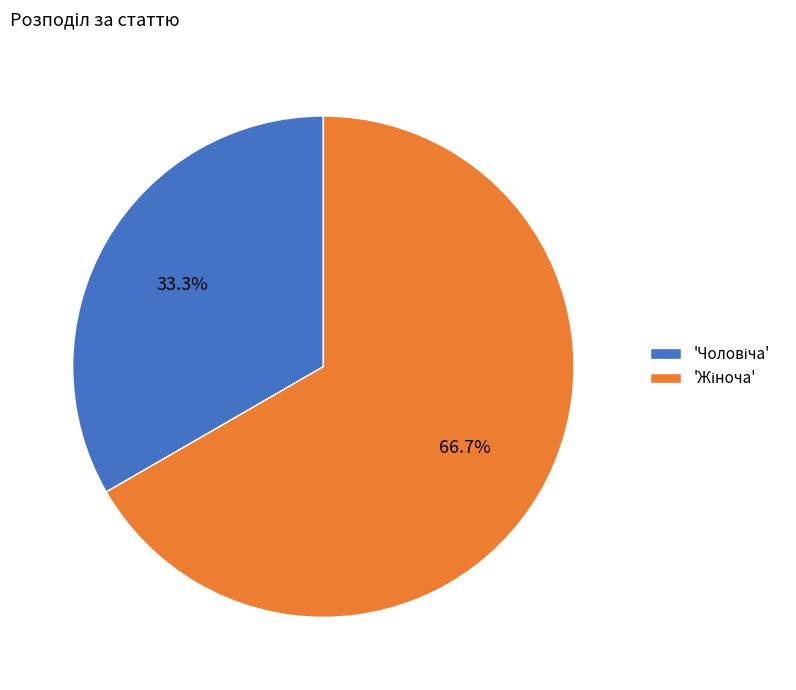

Does any single category account for the majority?

Yes